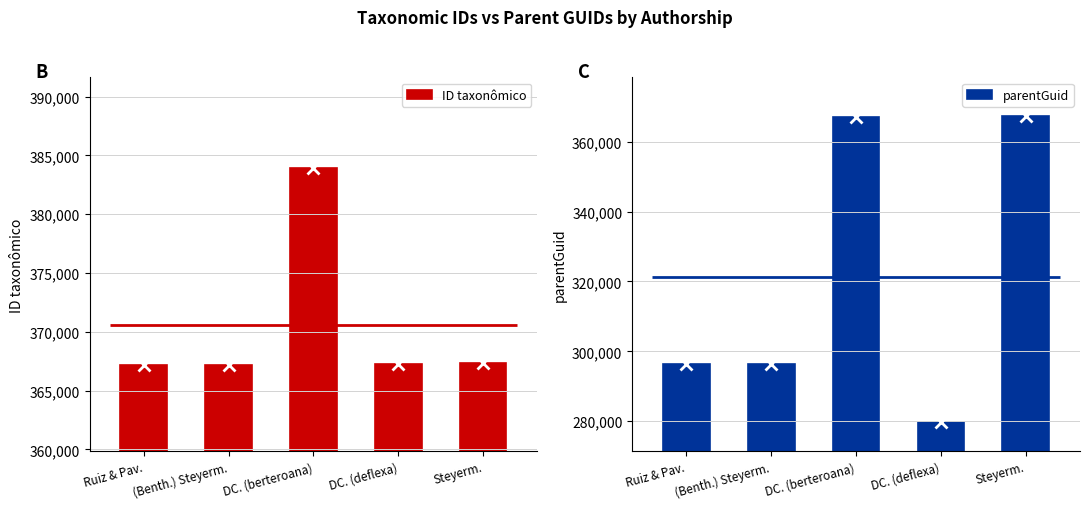

At which category is the sum across all series the highest?

DC. (berteroana)